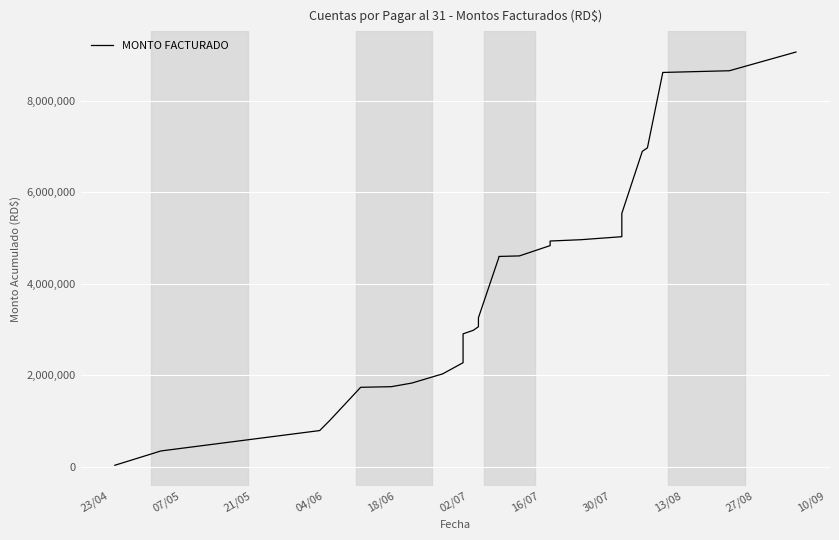

Read the value at 18/06.

1738597.8